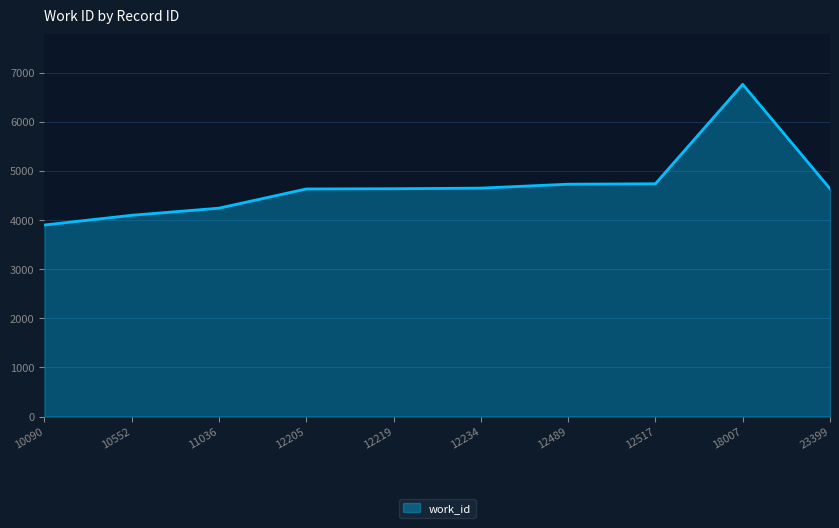

What is the maximum value shown in the chart?

6766